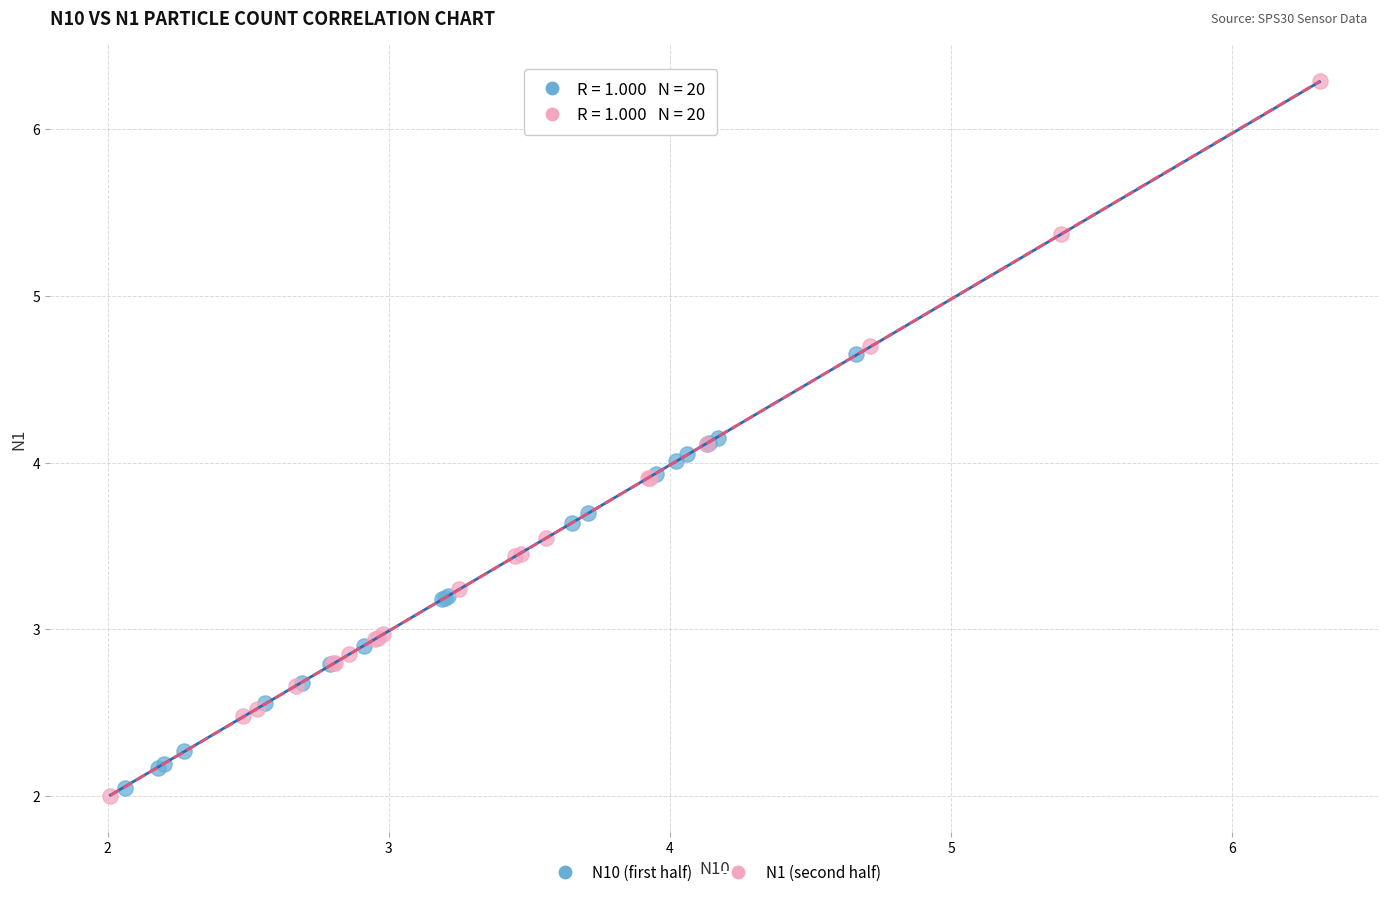

Which series has the widest spread of Y values?

N1 (second half)